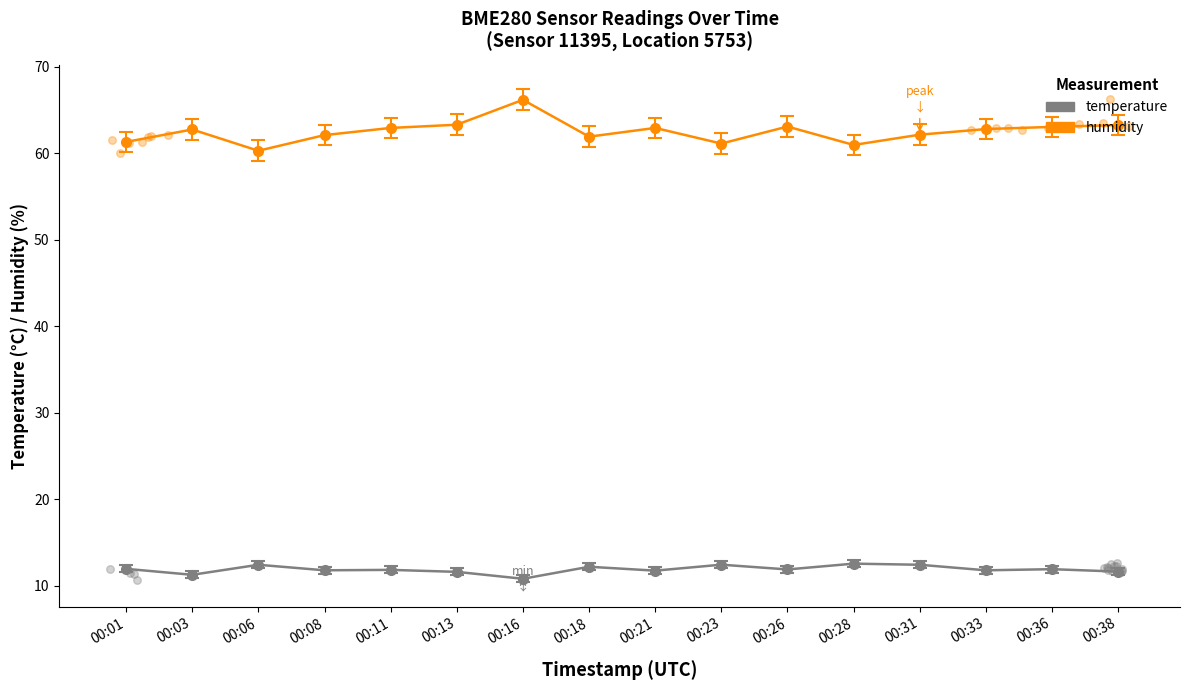

Is the value of temperature at 00:36 greater than the value of humidity at 00:26?

No